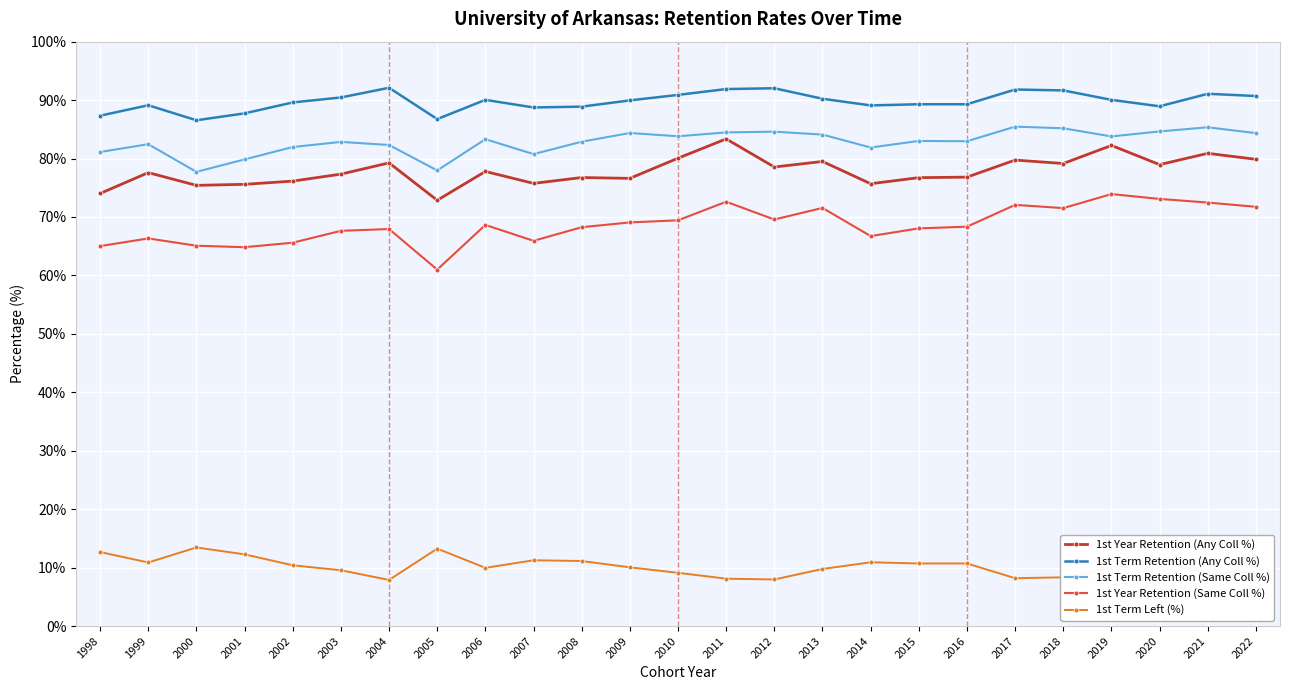

Count the number of data series in this chart.

5